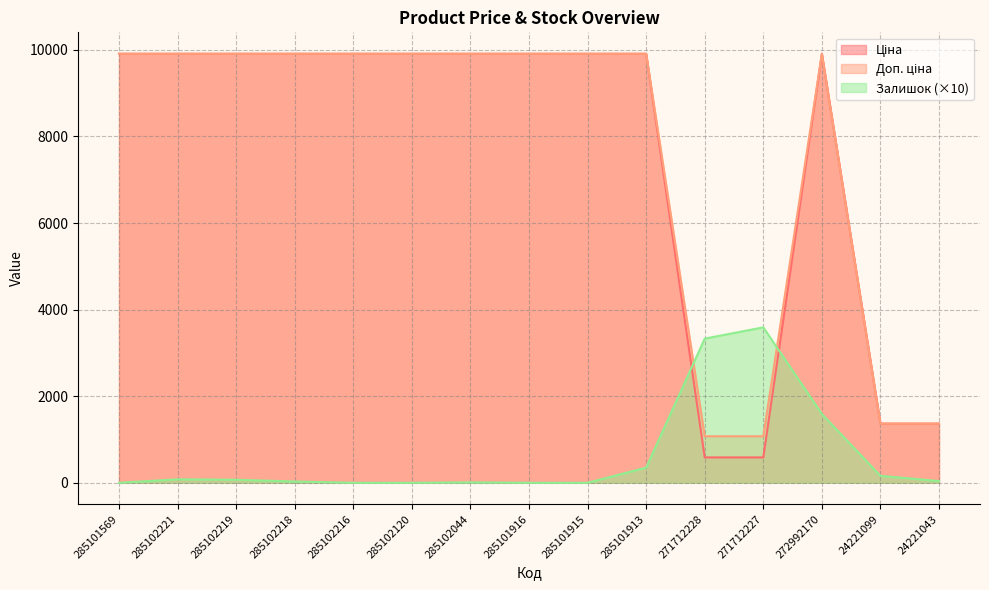

Which category has the highest value in the Доп. ціна series?

285101569